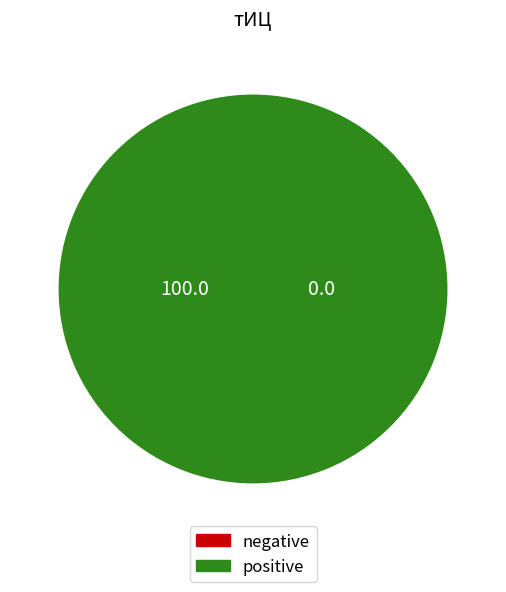

Rank the categories by value from highest to lowest.

2017-08-17, 2017-07-06